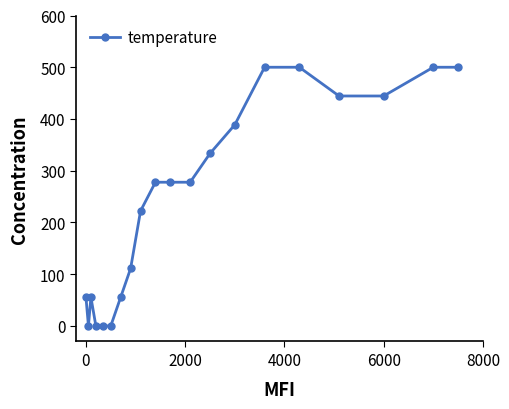

What is the difference between the second highest and second lowest values?

500.0